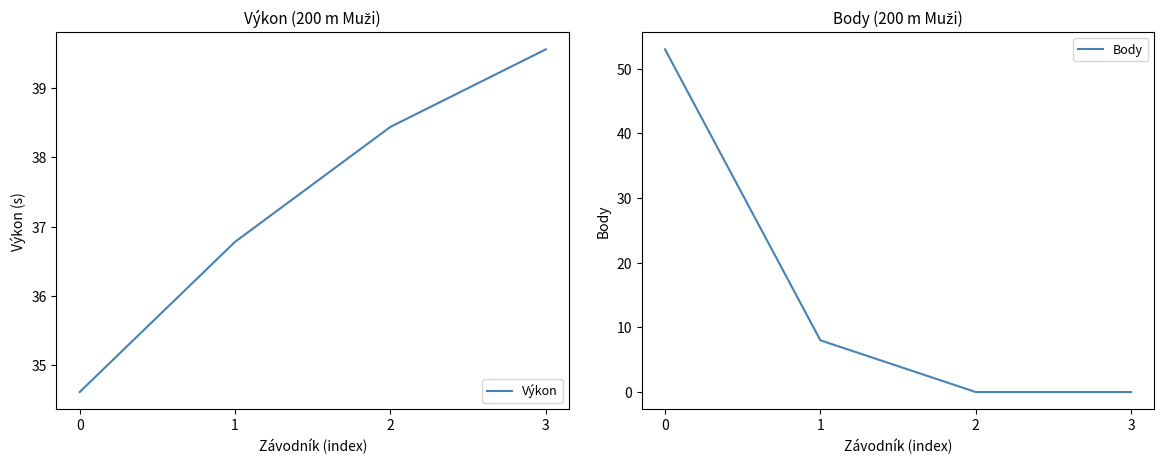

What is the value of the Výkon point at the 3rd from the left?

38.4